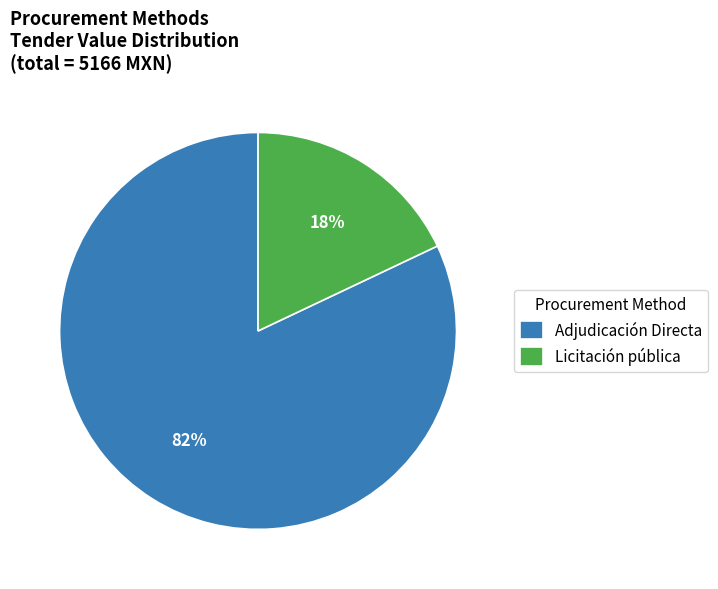

Does Licitación pública account for over 50% of the chart?

No